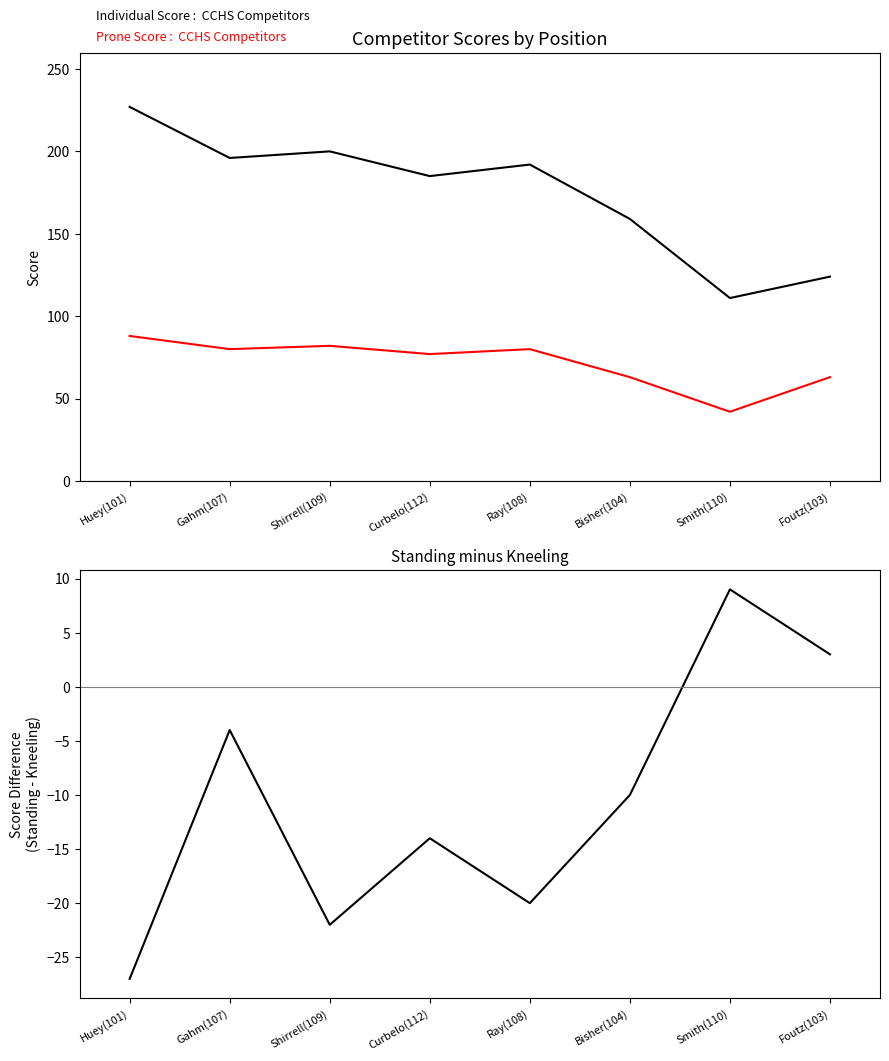

Where is the first local minimum for Prone Score?

Gahm(107)